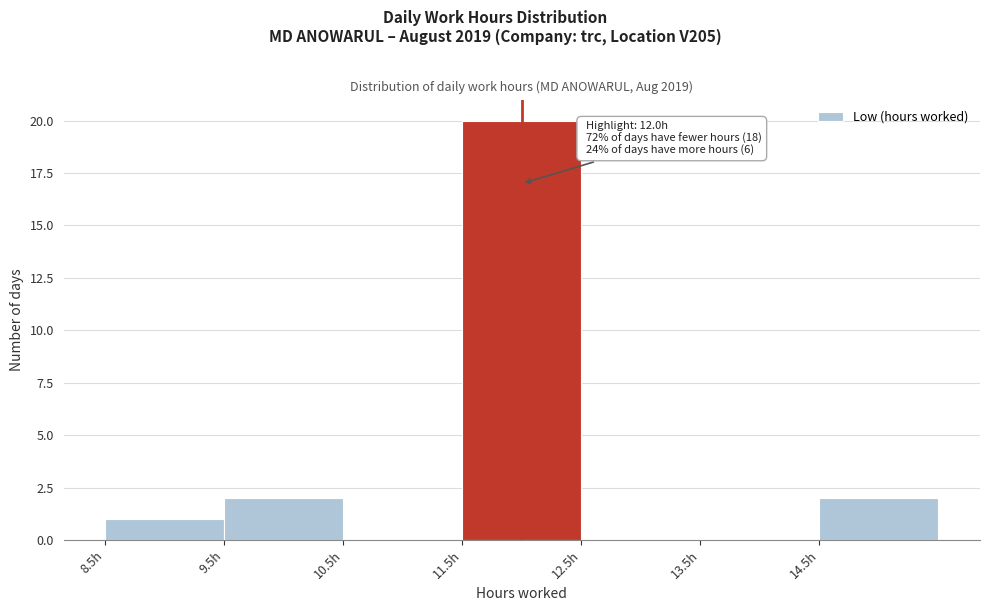

Which range on the x-axis has the tallest bar?

11.5 to 12.5